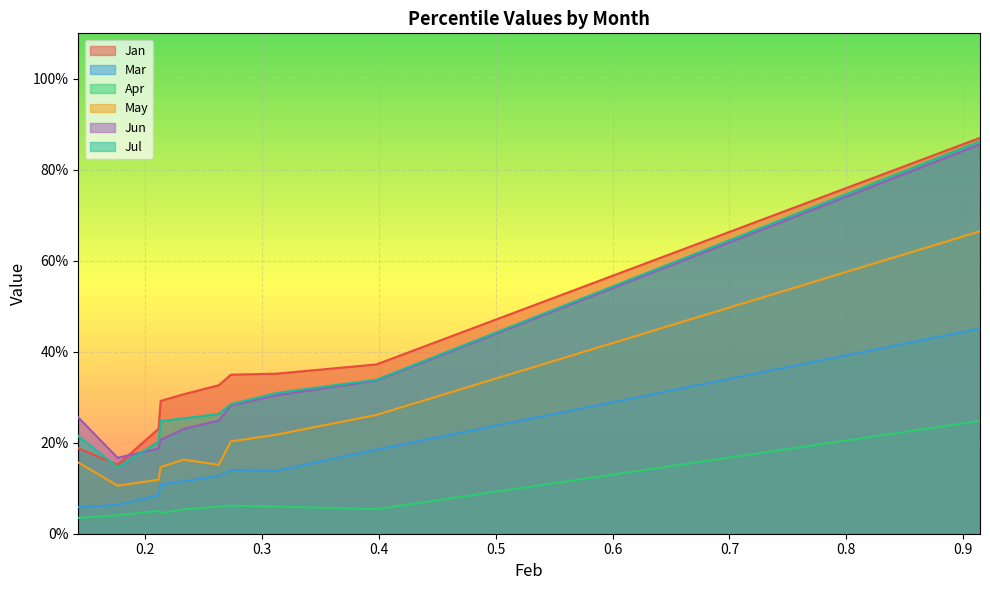

How many distinct data groups are displayed?

6